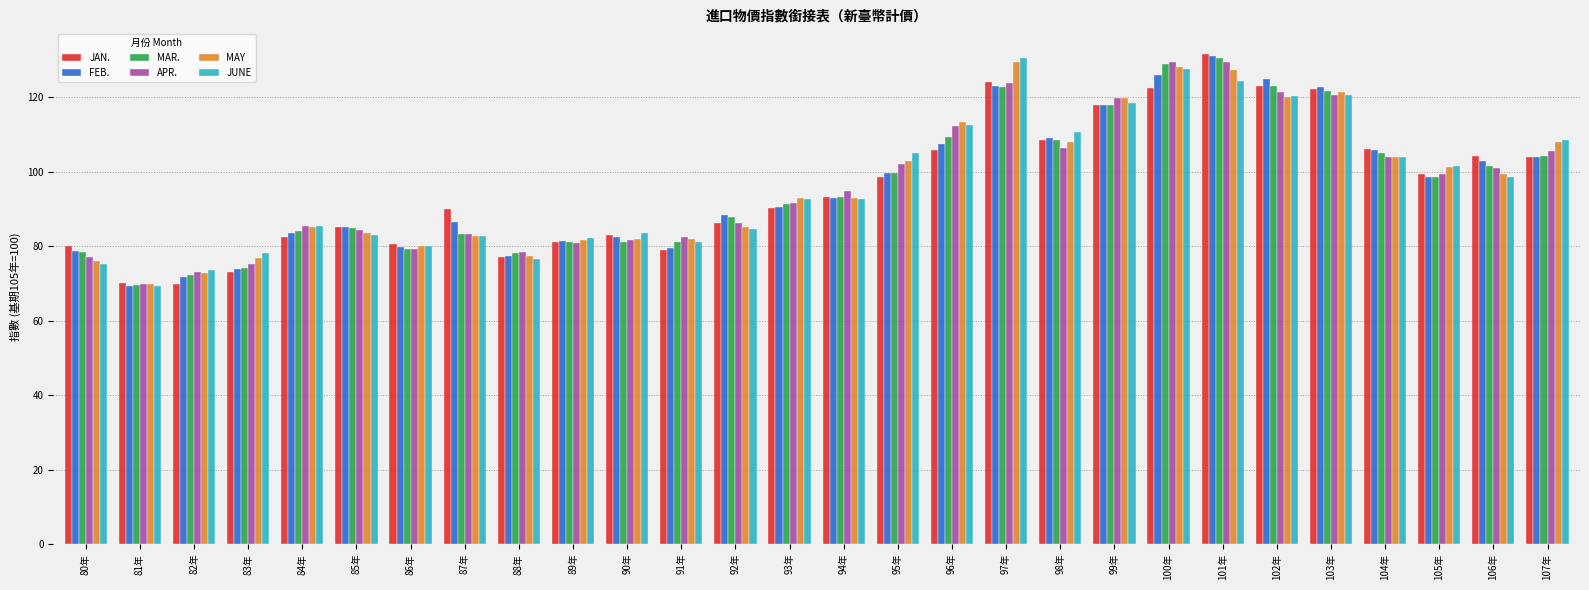

How many bars are there in each group?

6